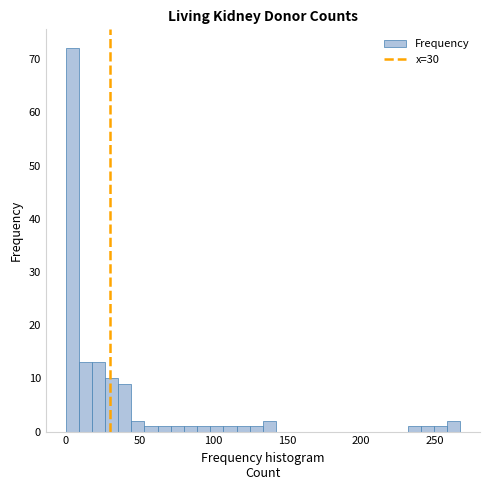

Read against the x-axis, roughly where is the centre of the tallest bar?

5